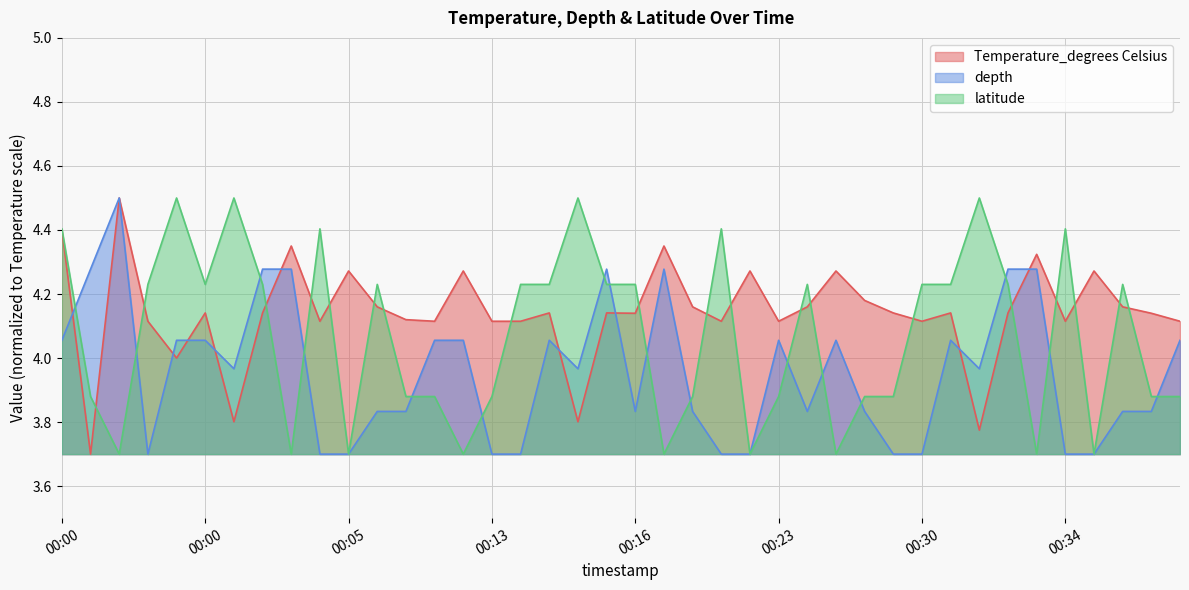

Between which two adjacent categories do Temperature_degrees Celsius and depth first intersect?

2021-01-30T00:00:00 and 2021-01-30T00:00:00